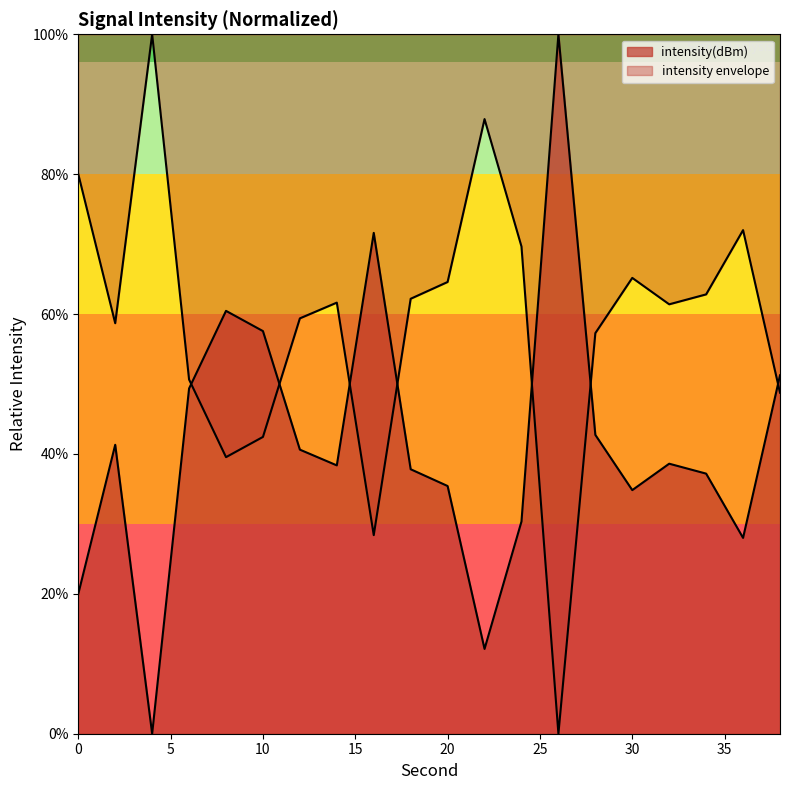

How many positive values are there?

19